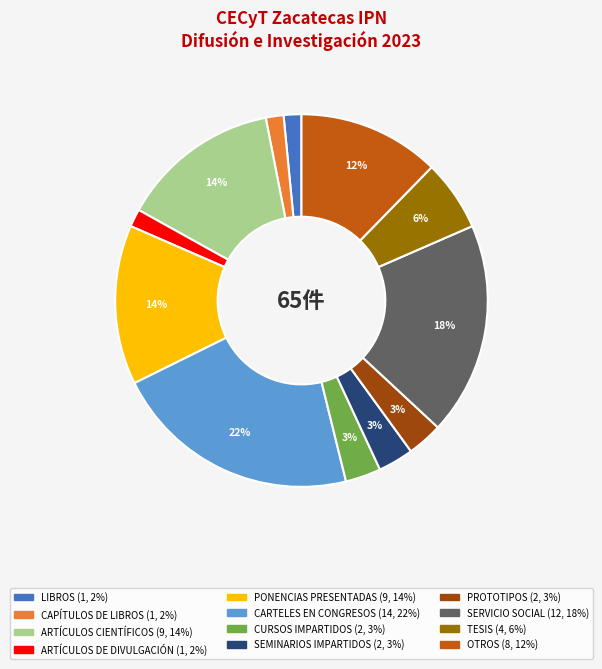

Between TESIS and CURSOS IMPARTIDOS, which is larger?

TESIS